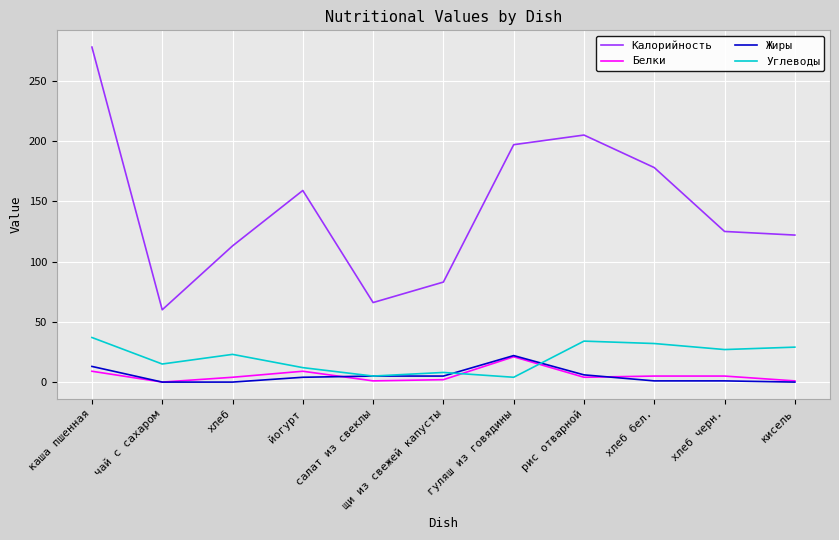

At which label does Белки first exceed 4?

каша пшенная